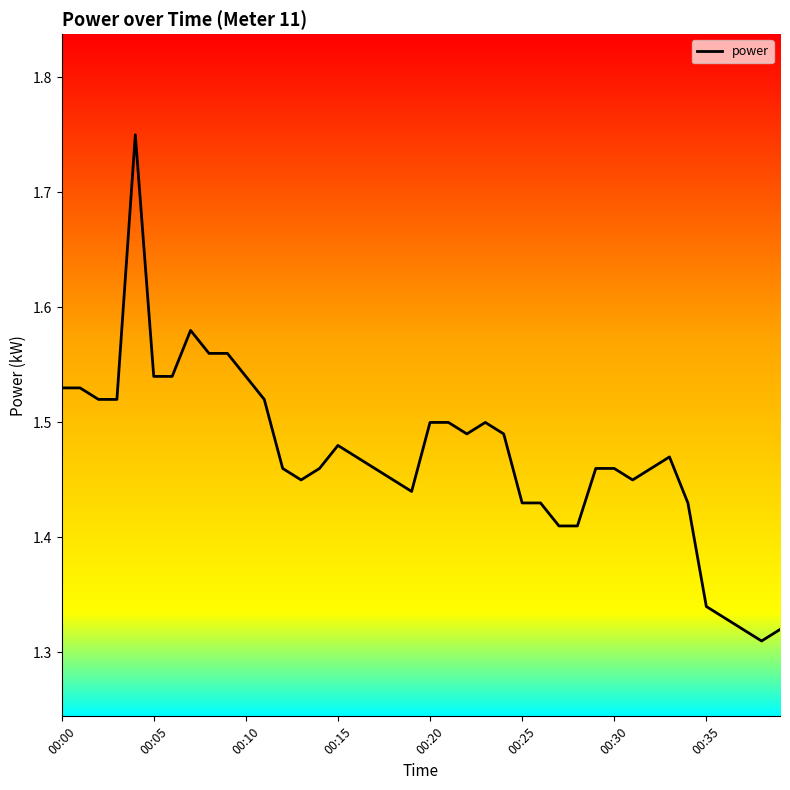

What is the difference between the maximum and minimum values?

0.4